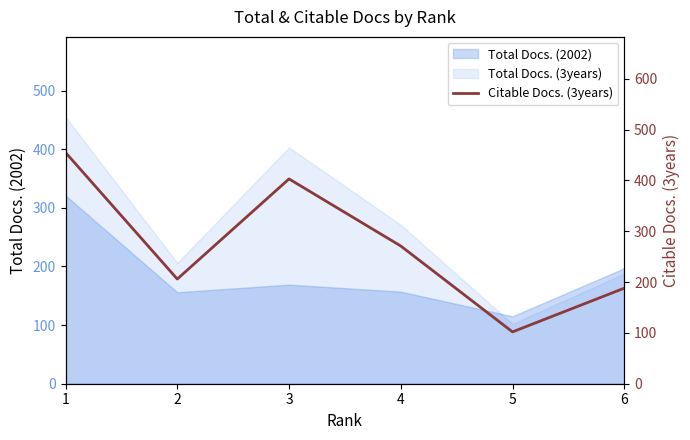

List the labels in order of value, largest first.

1, 3, 4, 2, 6, 5